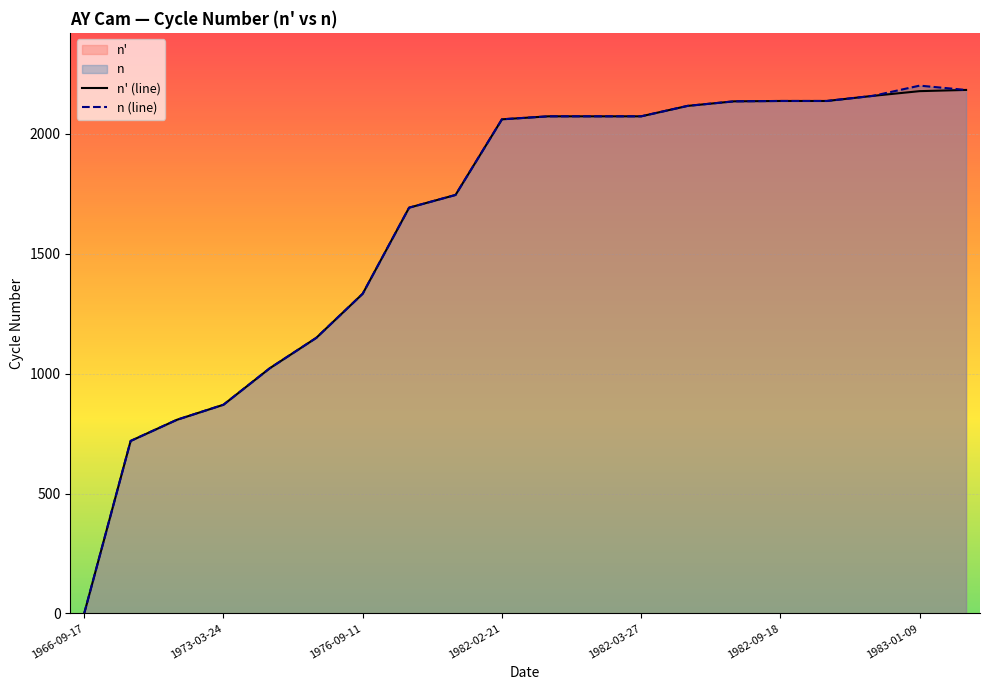

Rank the series at 7 from highest to lowest value.

n' (line), n (line)